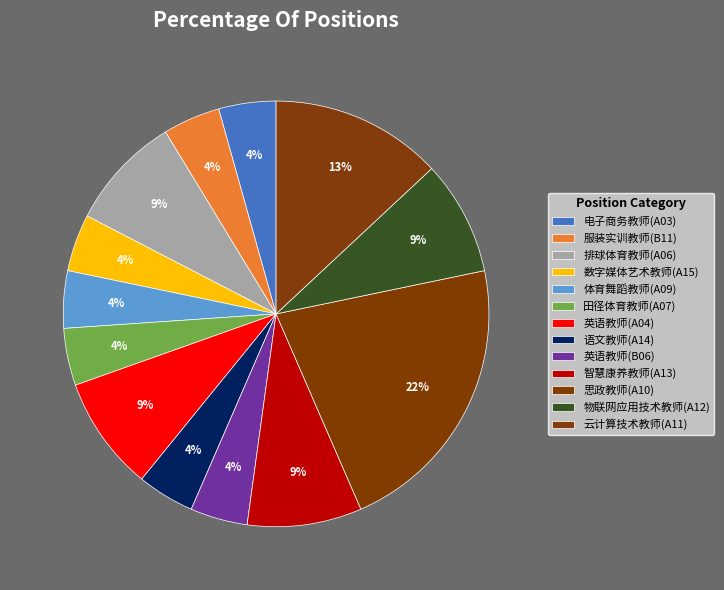

Does 智慧康养教师(A13) represent more than half of the total?

No